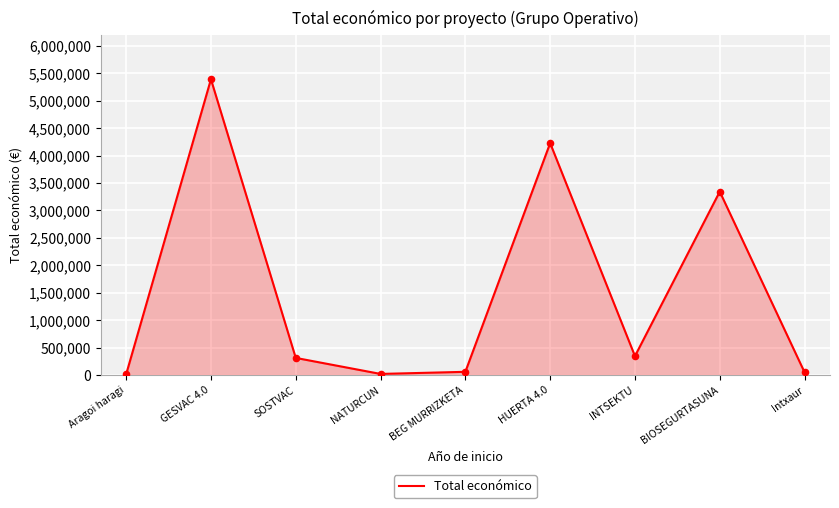

Approximately how many times larger is the value at Intxaur compared to SOSTVAC?

0.2